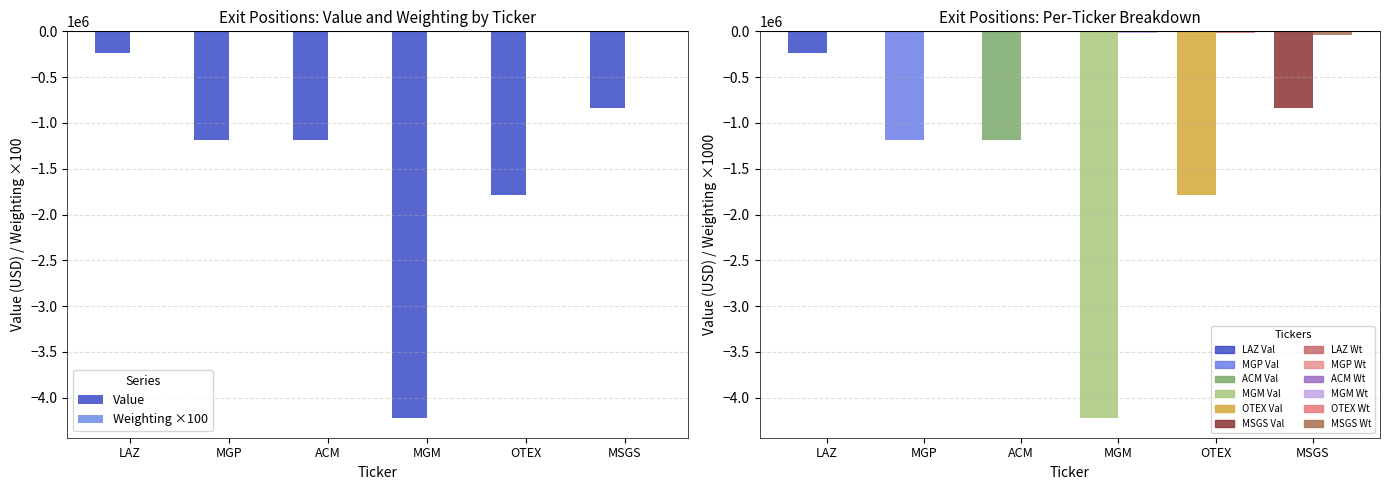

Reading left to right, transcribe all the data shown in this chart.

Value: -237238.0	-1184417.0	-1185814.0	-4224898.0	-1784298.0	-835602.0
Weighting ×100: -192.4	-912.7	-1262.1	-2010.1	-2146.6	-3476.1